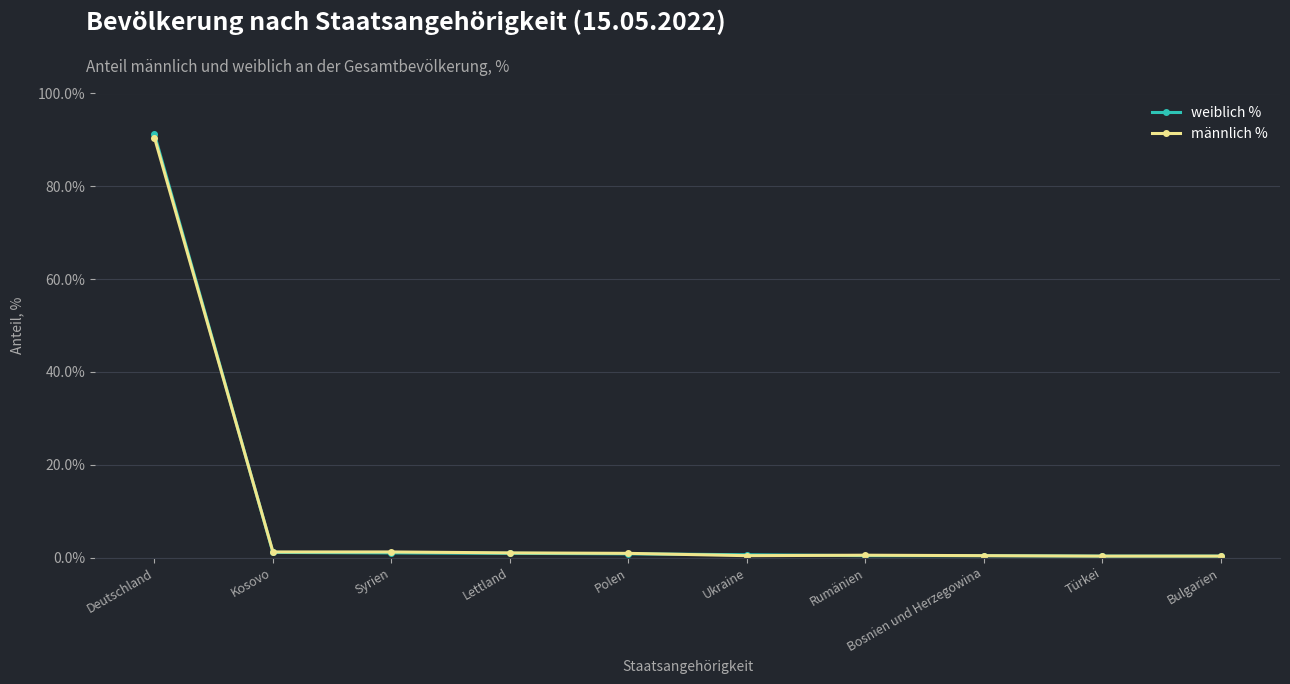

True or false: männlich % has more than 0 points higher than both neighbors.

True